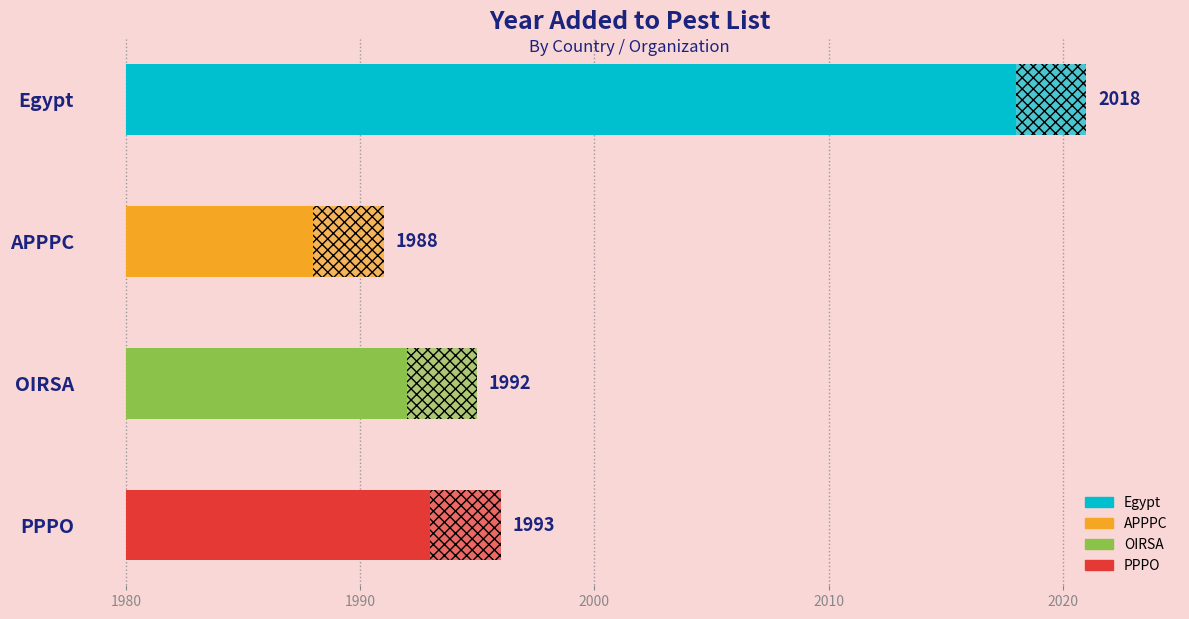

List the labels in order of value, largest first.

Egypt, PPPO, OIRSA, APPPC